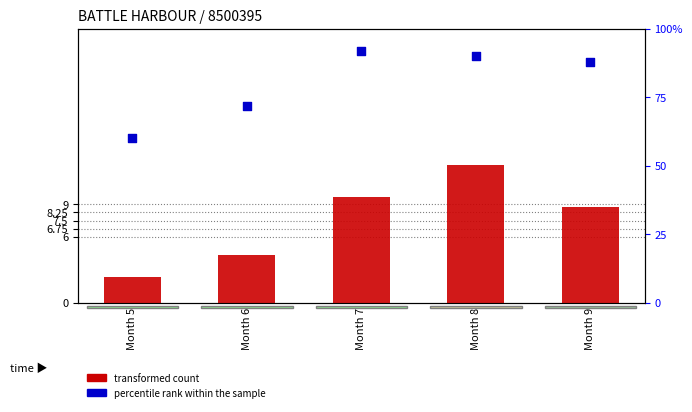

At how many categories does at least one series exceed 91?

1